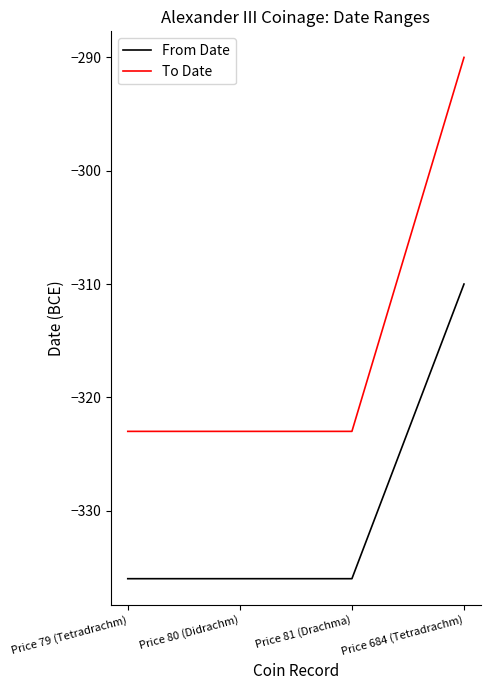

Which category has the highest value across all series?

Price 684 (Tetradrachm)